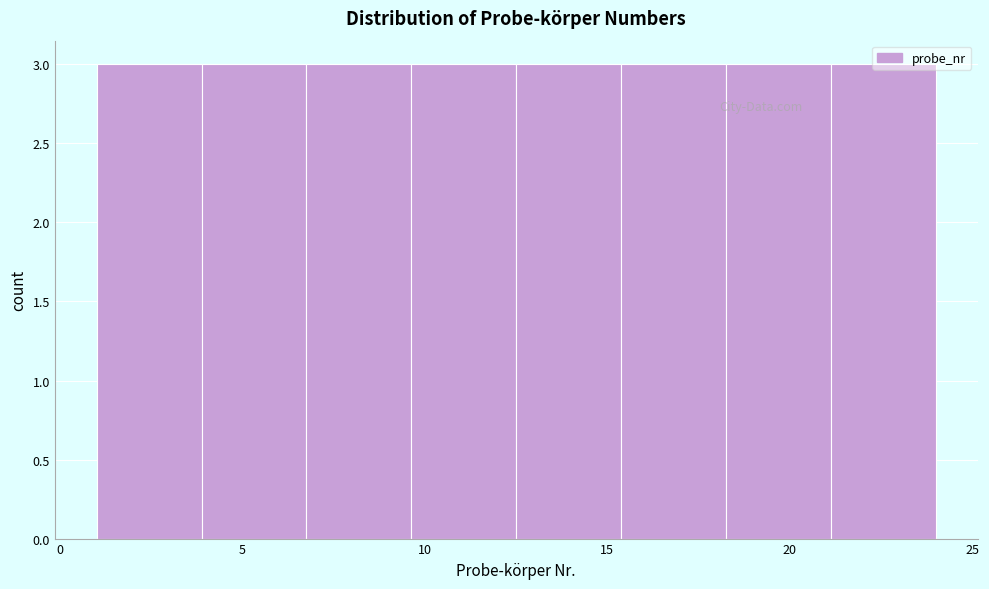

What is the height of the bar covering 18.5 to 21.0 on the x-axis? Neither the bar edges nor the heights are printed on the chart, so give them approximately, as read against the axes.

3